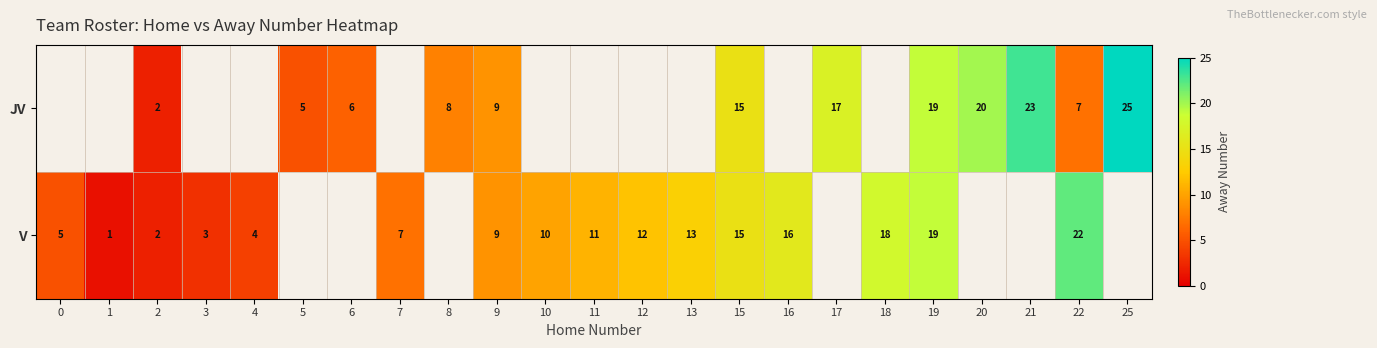

Count the number of categories in the chart.

23